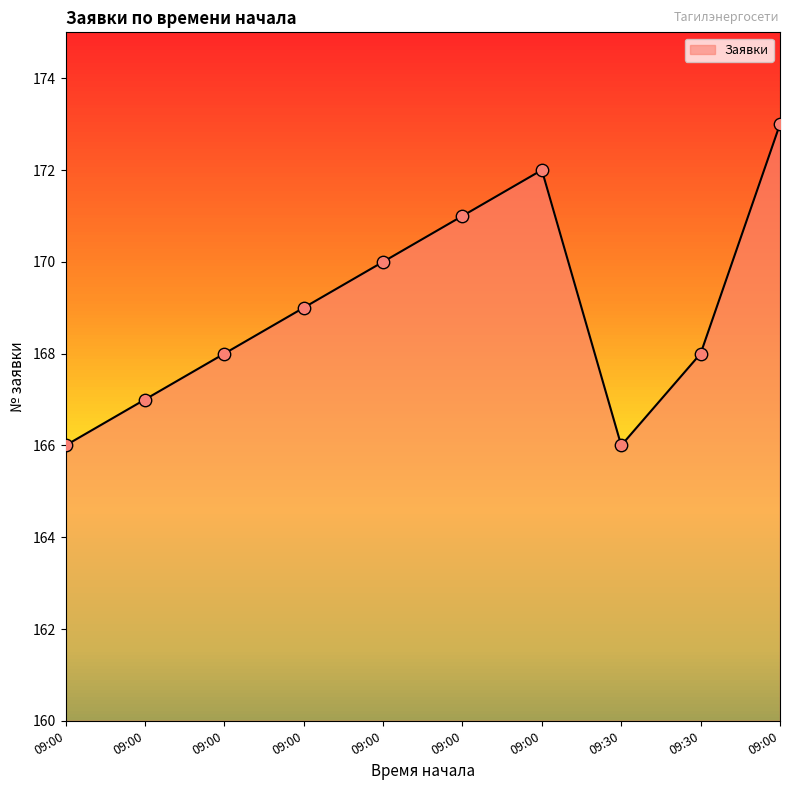

Between 09:00 and 09:00, which is larger?

09:00